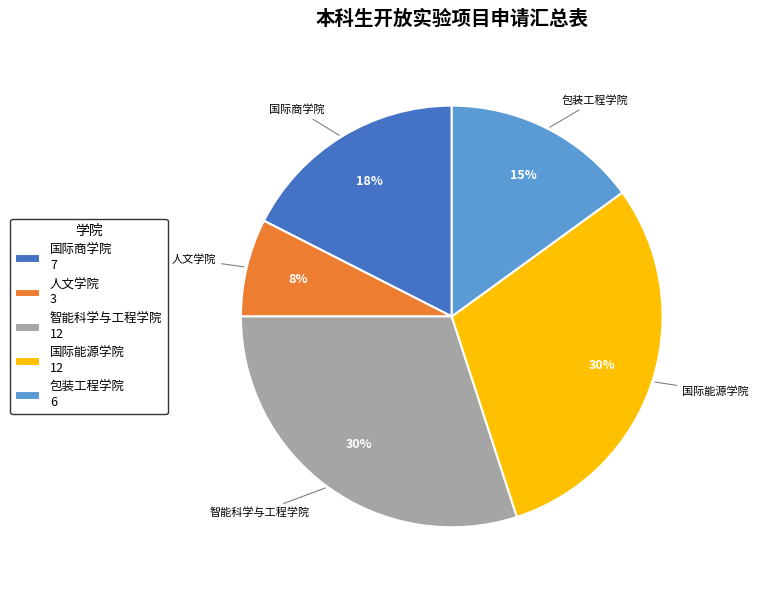

Is the sum of 包装工程学院 6 and 国际商学院 7 greater than half?

No